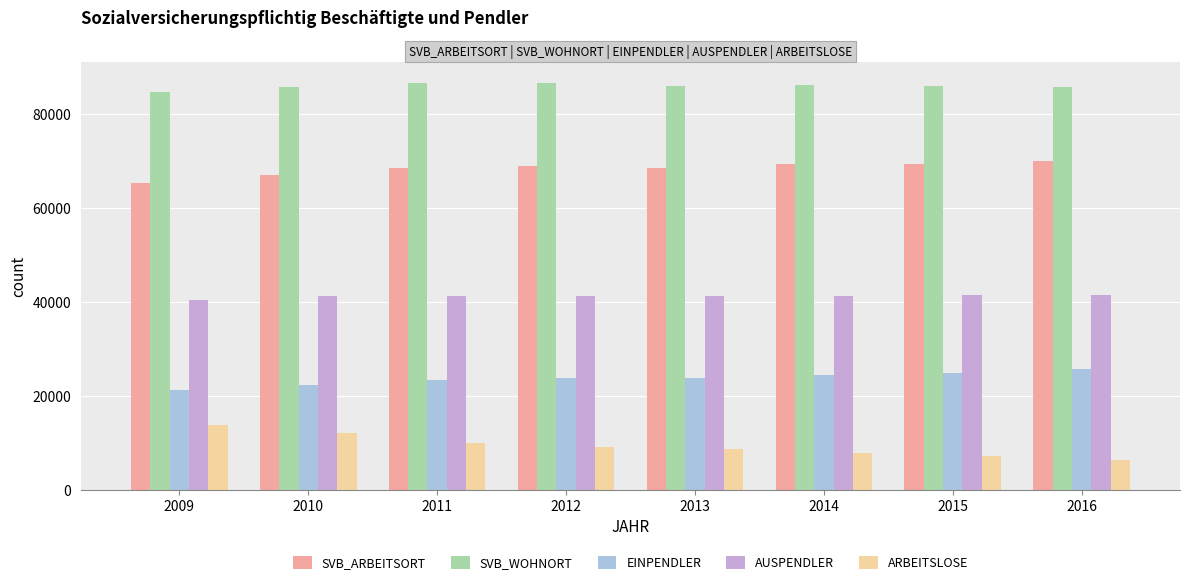

How many data points does each series have?

8